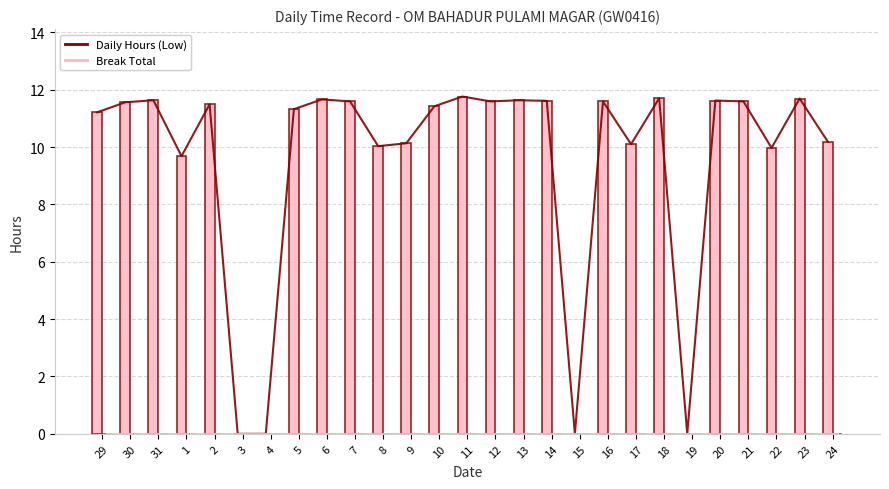

Which series has the largest total across all categories?

Daily Hours (Low)